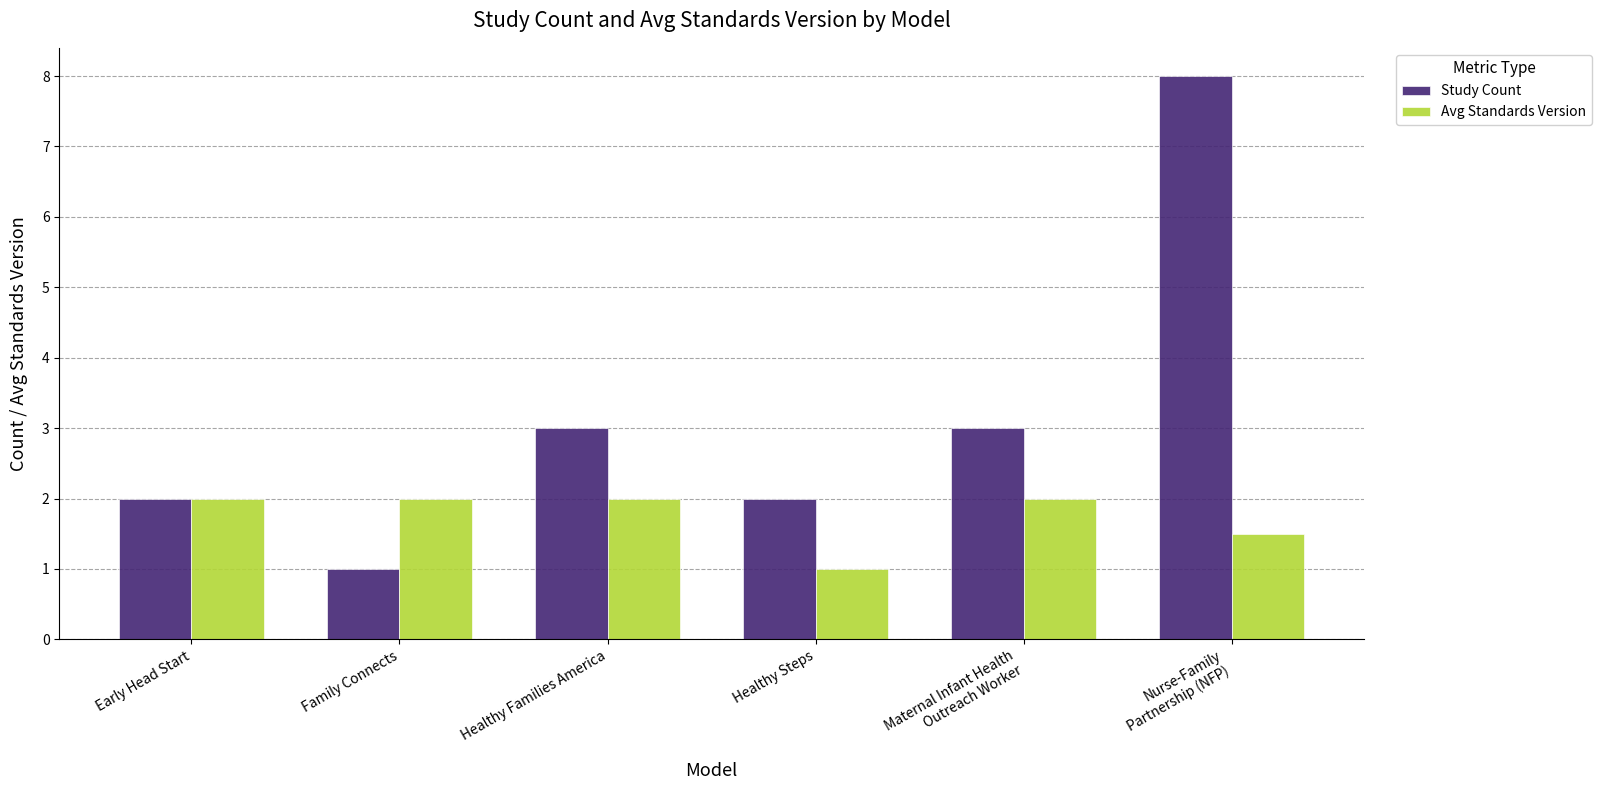

Which category has the lowest value in the Avg Standards Version series?

Healthy Steps